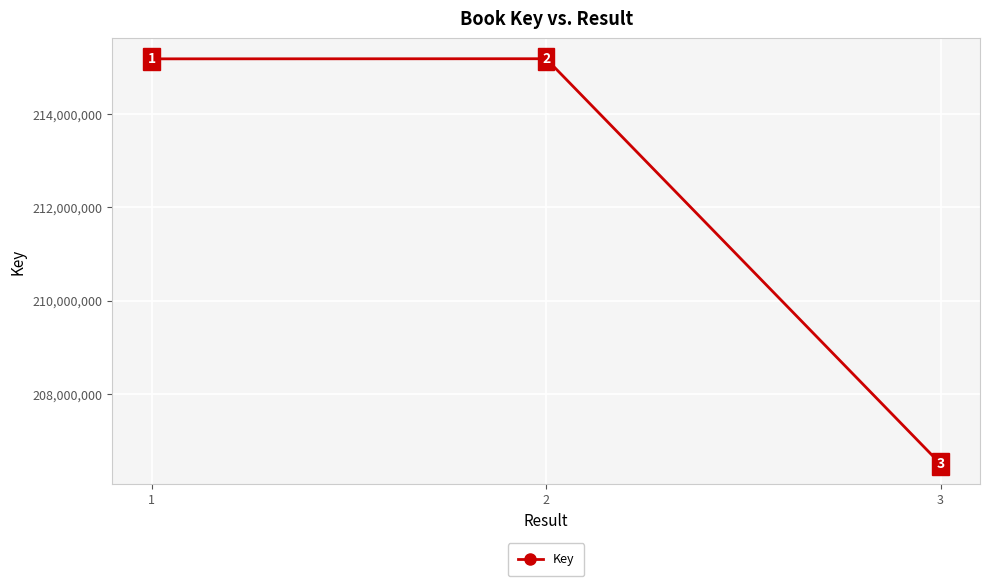

What is the sum of all values?

636871264